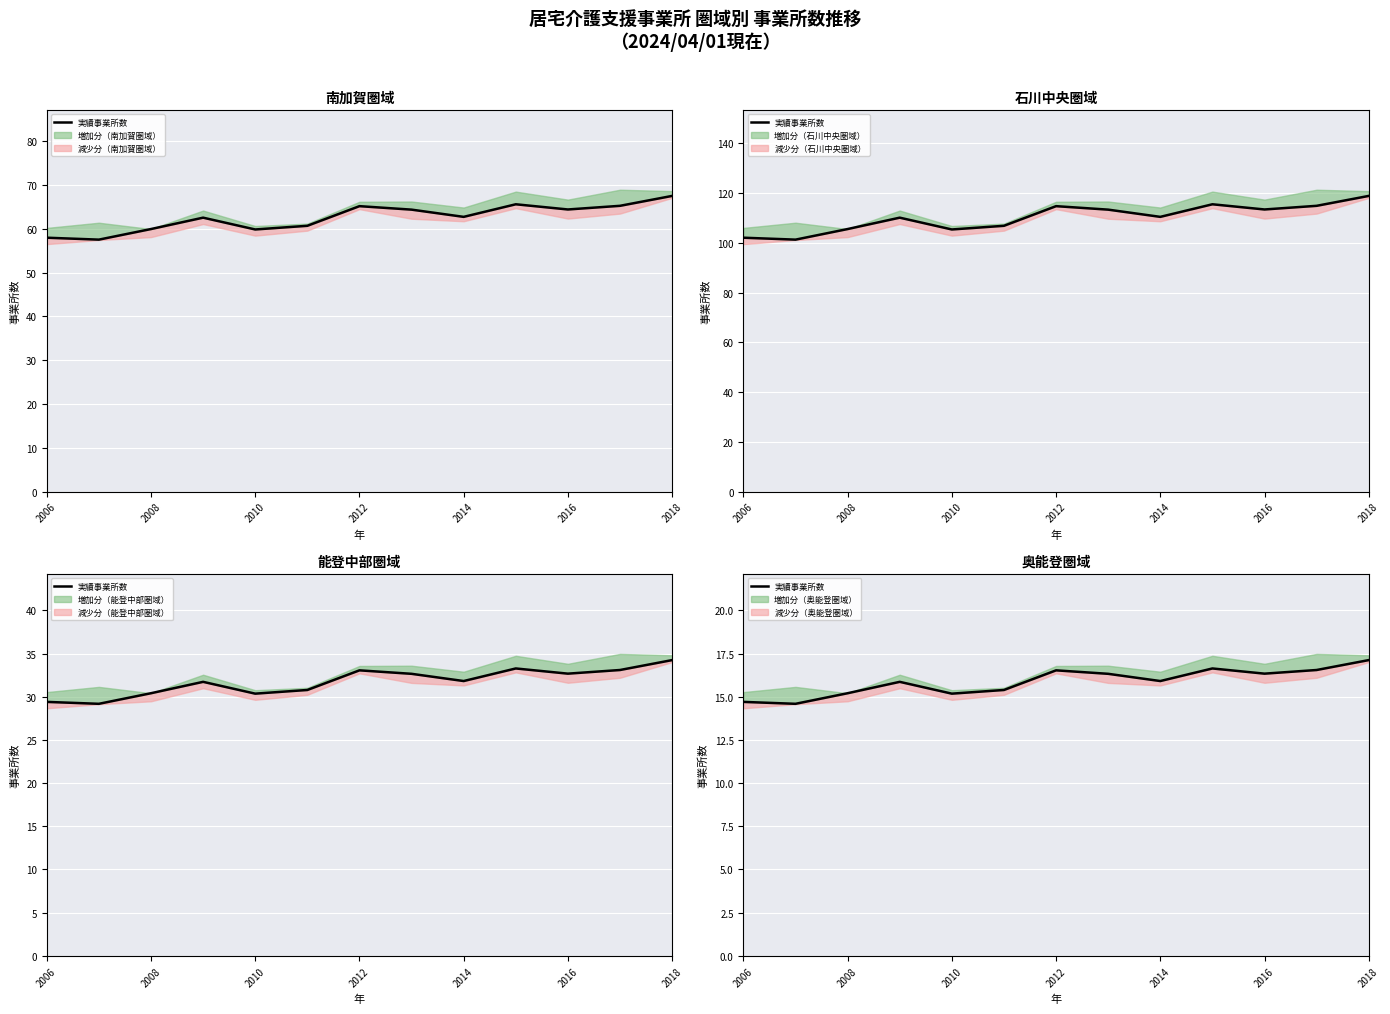

Is it true that the value at 2012 is 21.0?

False